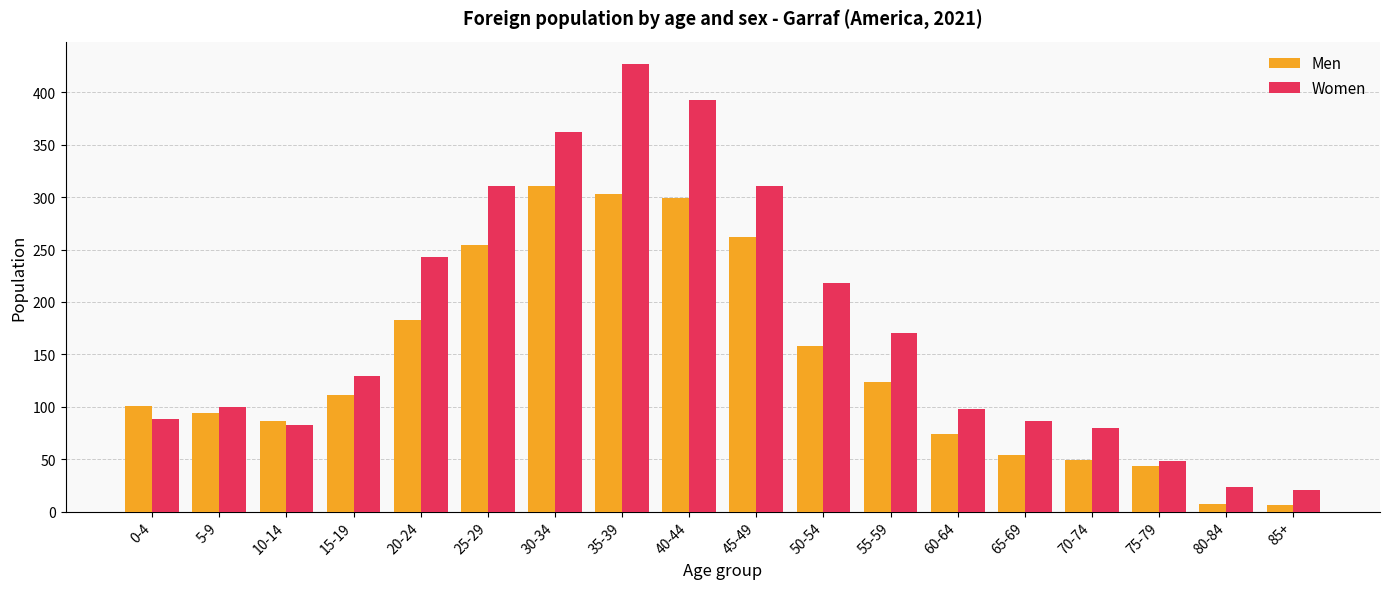

Are the bars horizontal?

No